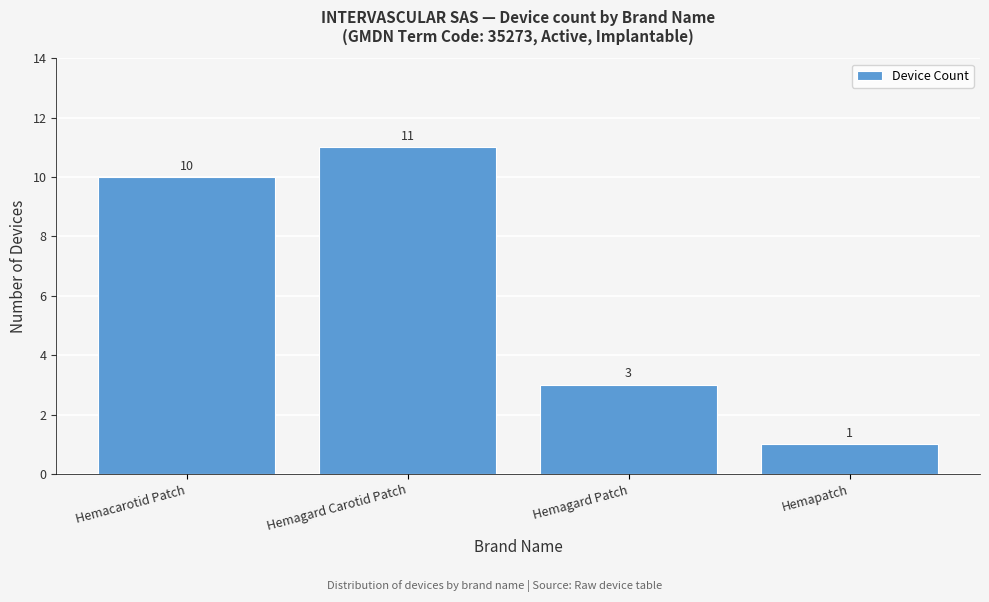

Reading right to left, list all the values displayed in this chart.

1	3	11	10